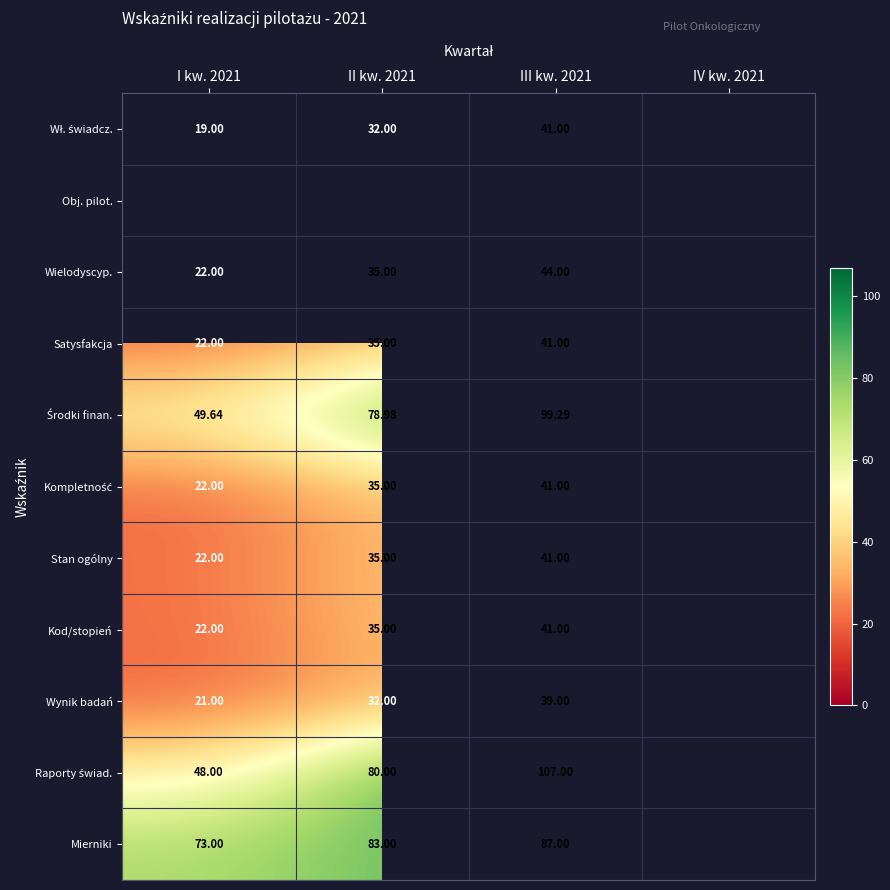

List the labels in order of Raporty świad. value, smallest first.

I kw. 2021, II kw. 2021, III kw. 2021, IV kw. 2021